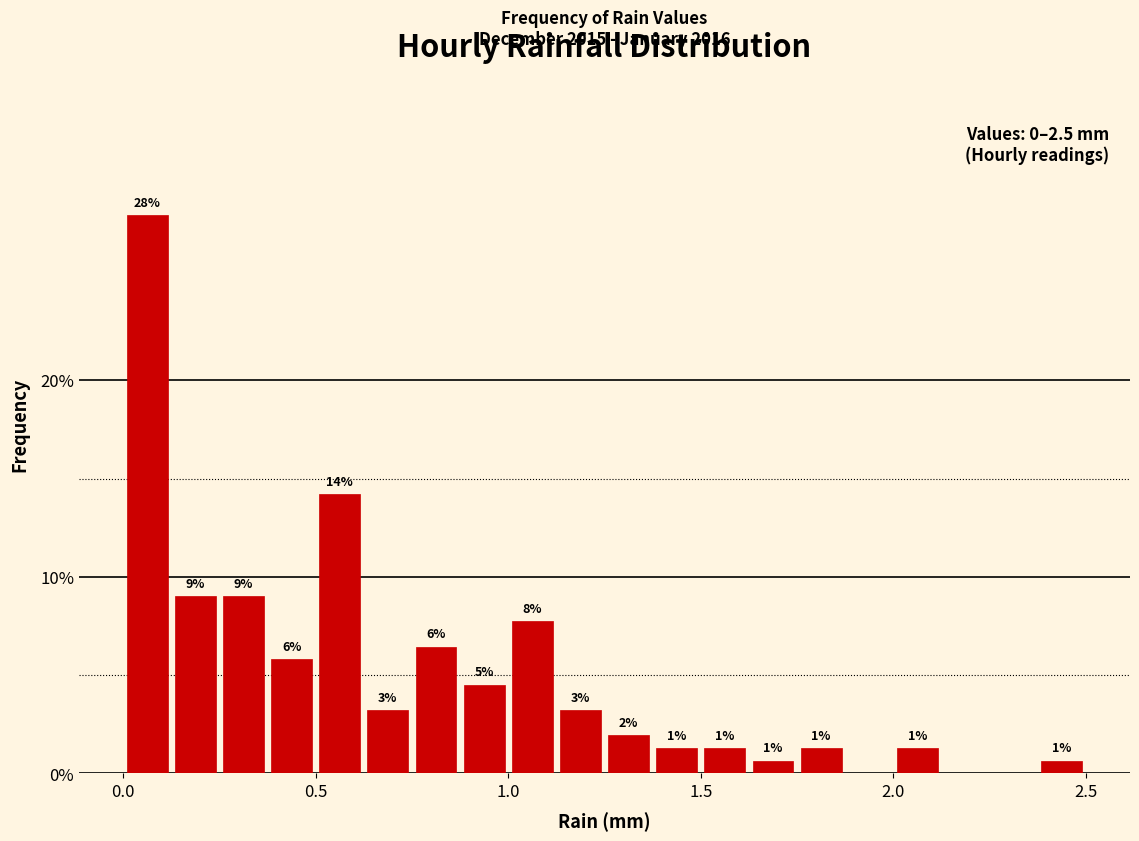

Around what value on the x-axis is the tallest bar? Give the approximate position of its centre, as read against the axis.

0.05